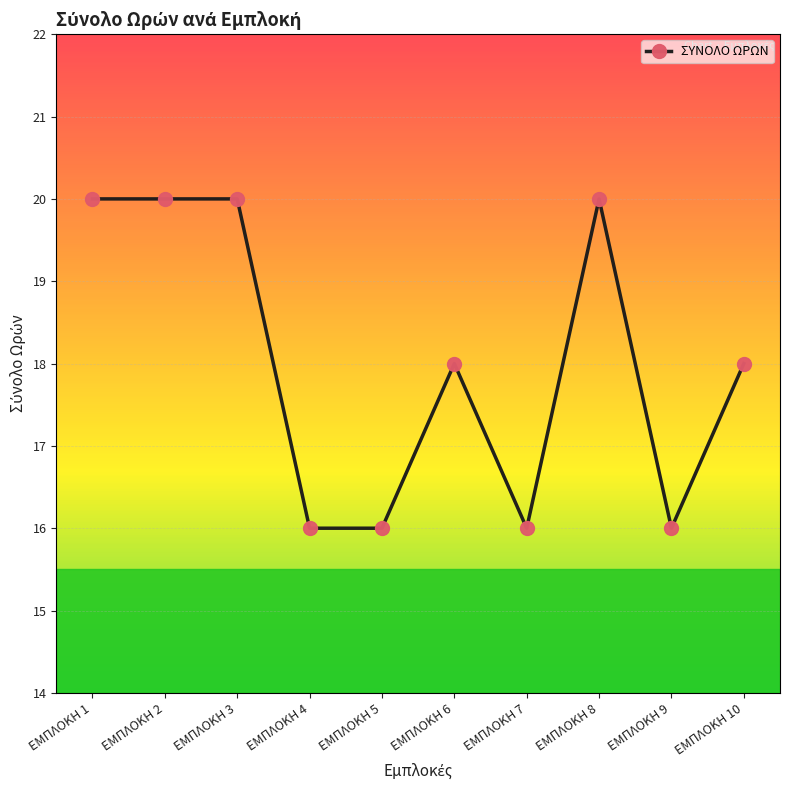

Which has a higher value, ΕΜΠΛΟΚΗ 1 or ΕΜΠΛΟΚΗ 5?

ΕΜΠΛΟΚΗ 1